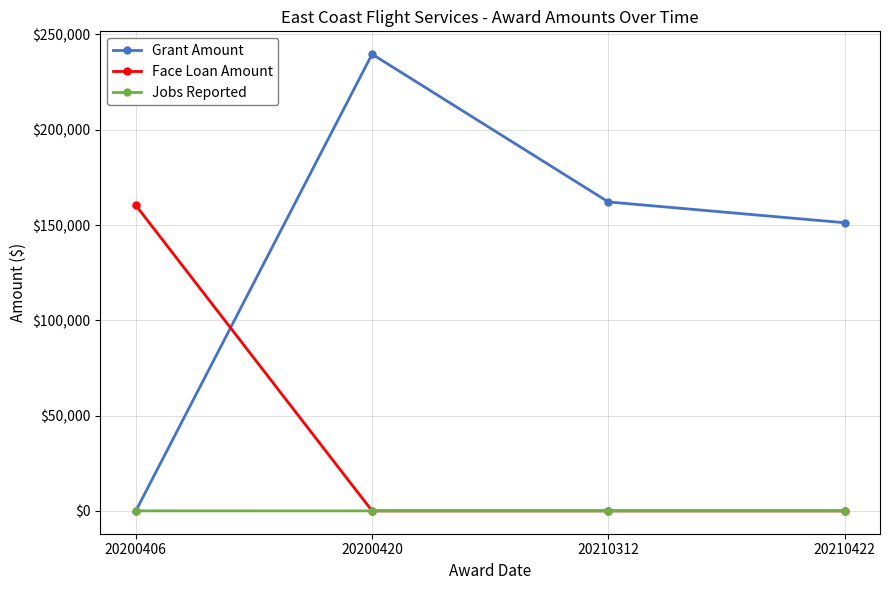

List the series in order of their peak value, lowest first.

Jobs Reported, Face Loan Amount, Grant Amount